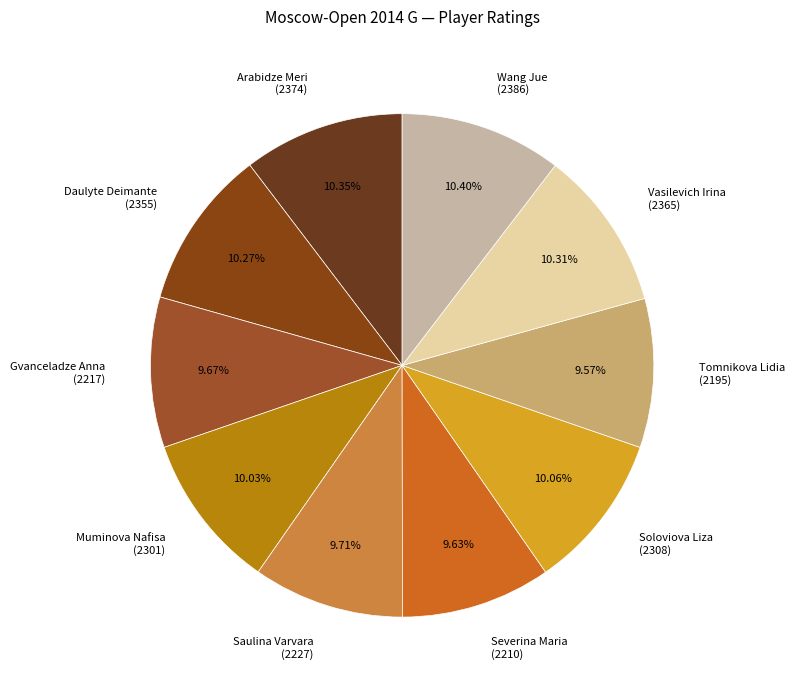

Do Wang Jue (2386) and Vasilevich Irina (2365) together represent more than half of the pie?

No